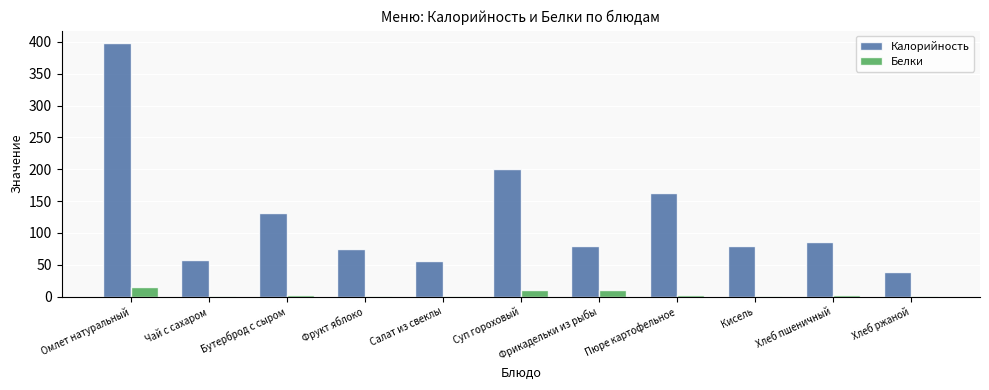

Where does the Калорийность series first go above 80?

Омлет натуральный